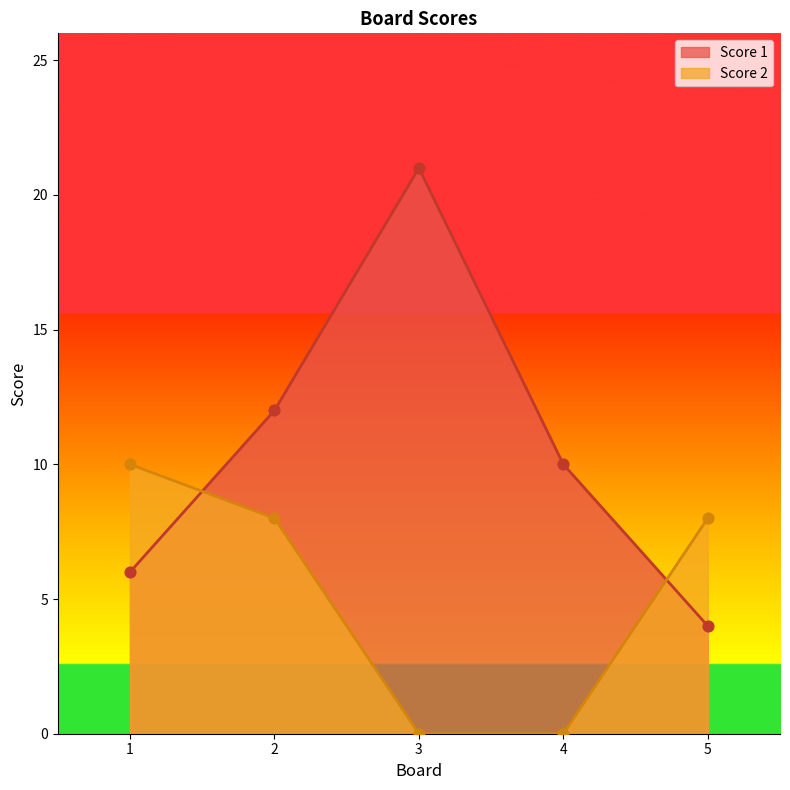

Which series has the largest Y range (max minus min)?

Score 1